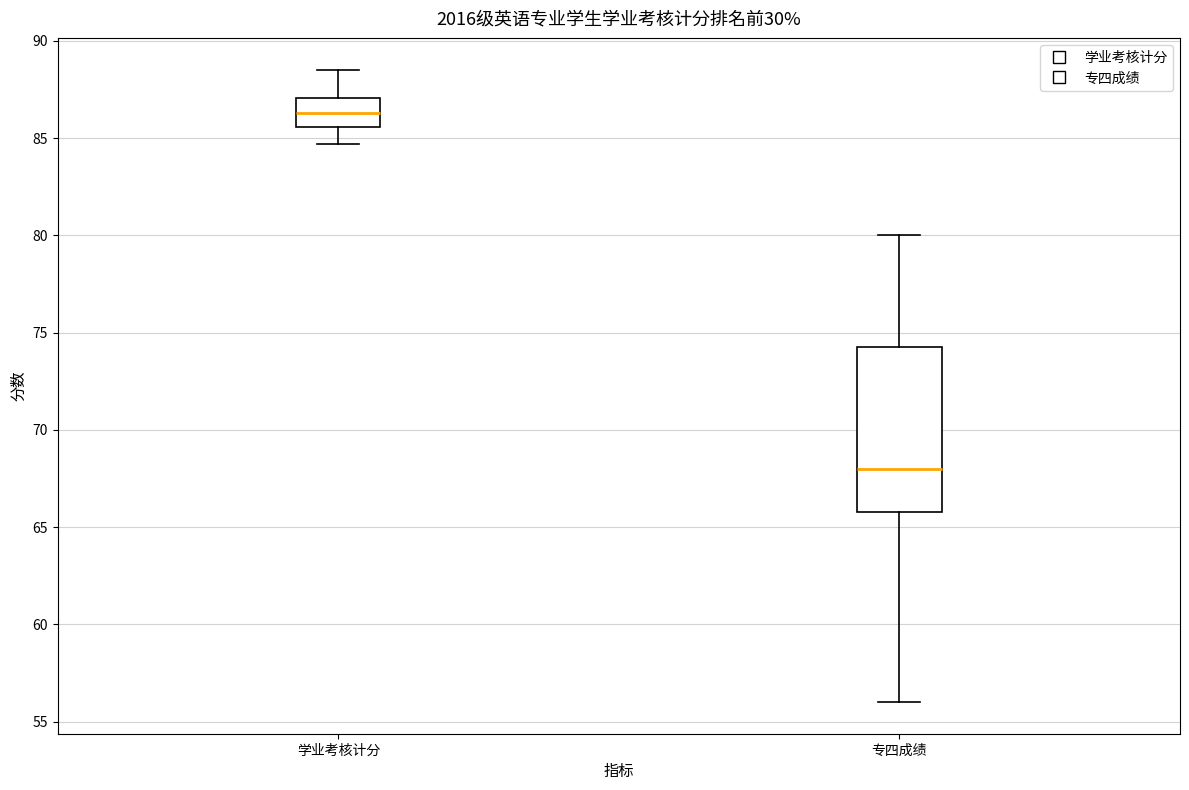

Which box is the tallest, from its lower edge to its upper edge?

专四成绩